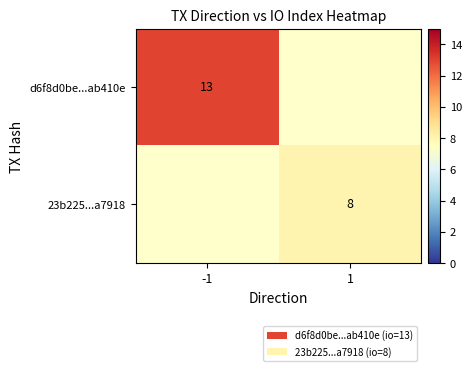

Is the value of 23b225...a7918 at 1 greater than the value of d6f8d0be...ab410e at -1?

No